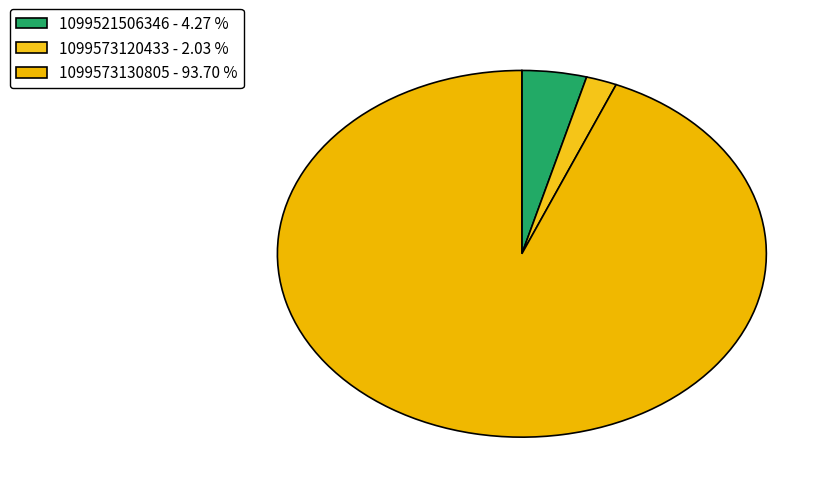

How many segments does this pie chart have?

3